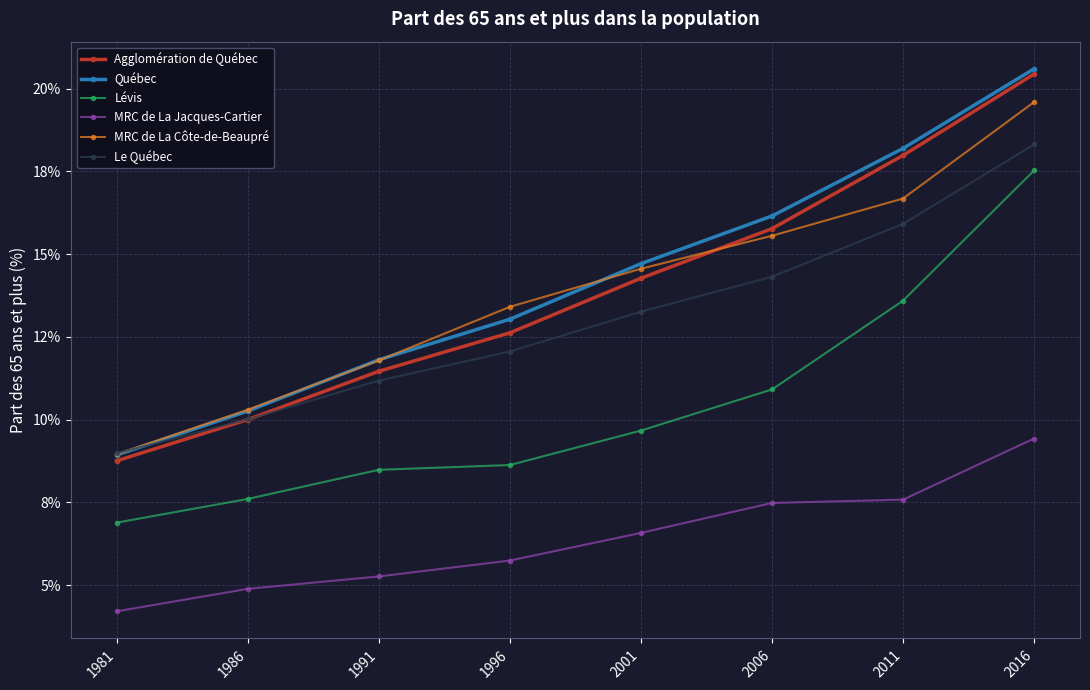

Where do Le Québec and Québec first cross each other?

1981 and 1986